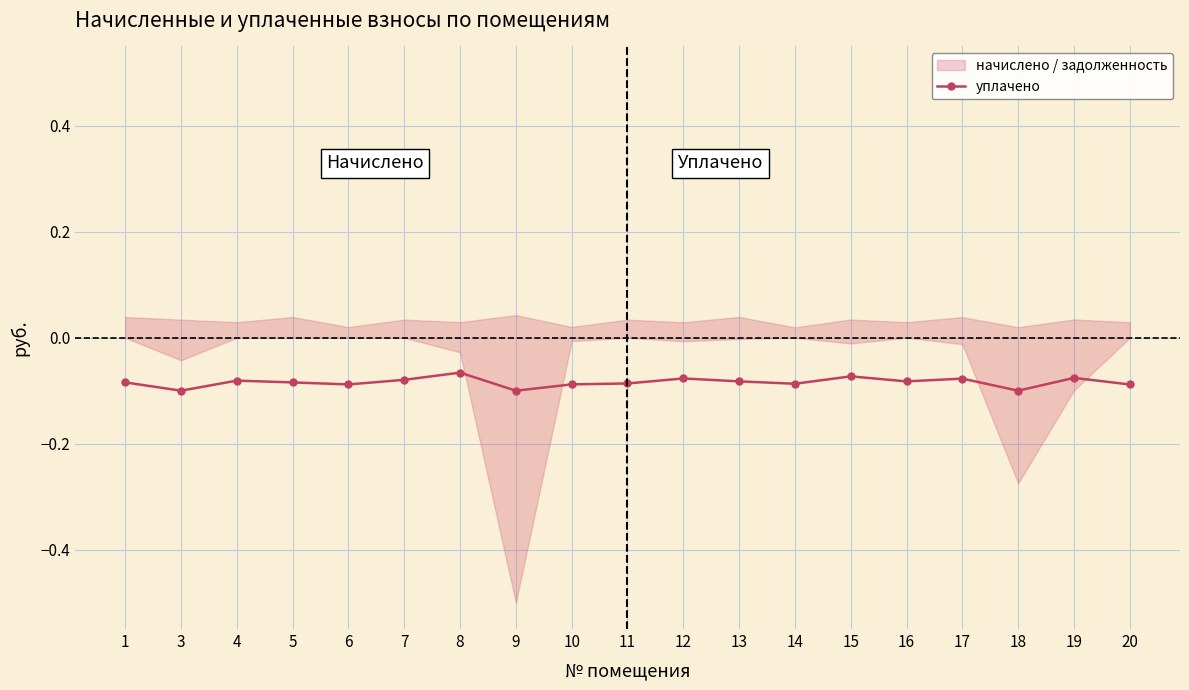

How many lines are shown in the chart?

1